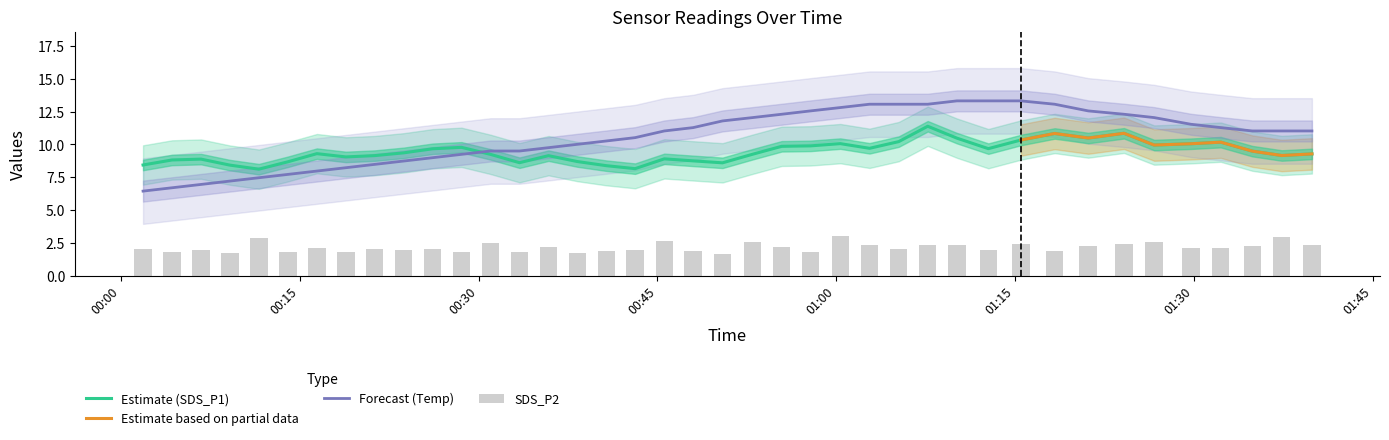

After their last crossing, which series has the higher values: Estimate (SDS_P1) or Forecast (Temp)?

Forecast (Temp)